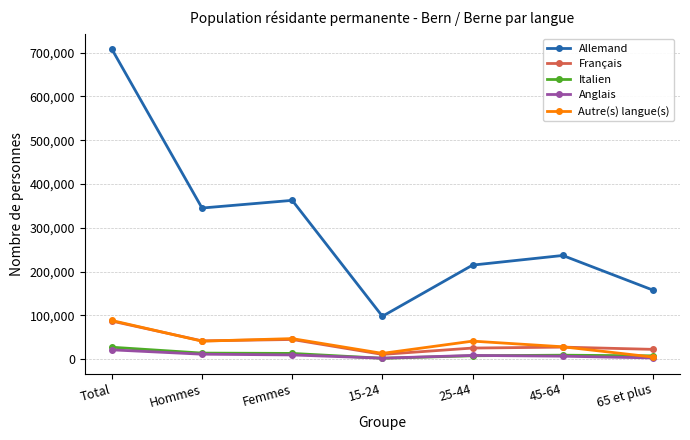

How many intersections are there between Anglais and Italien?

2